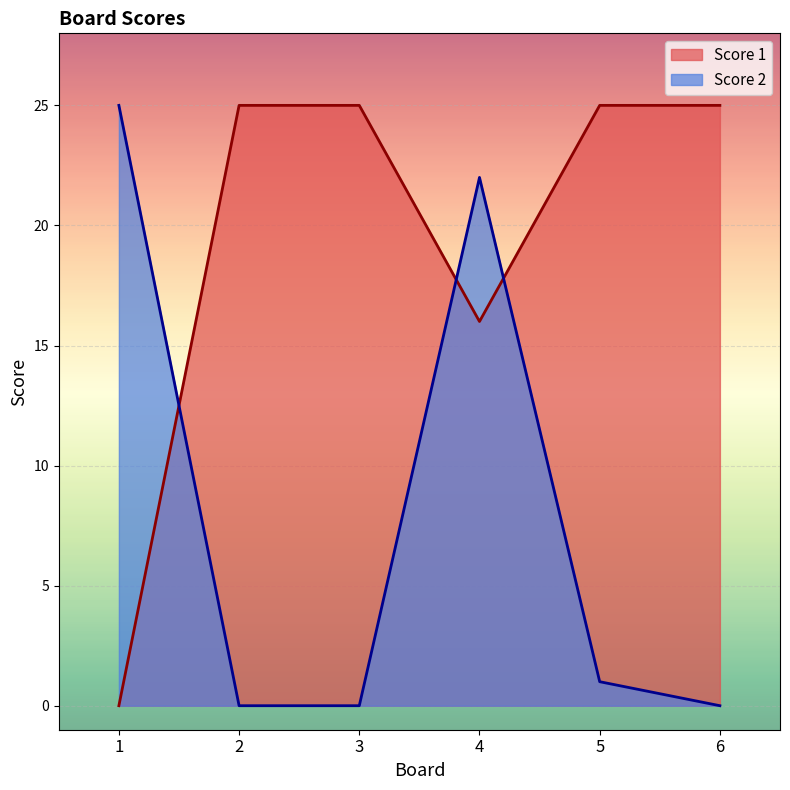

At which label is Score 2 closest to 12?

4